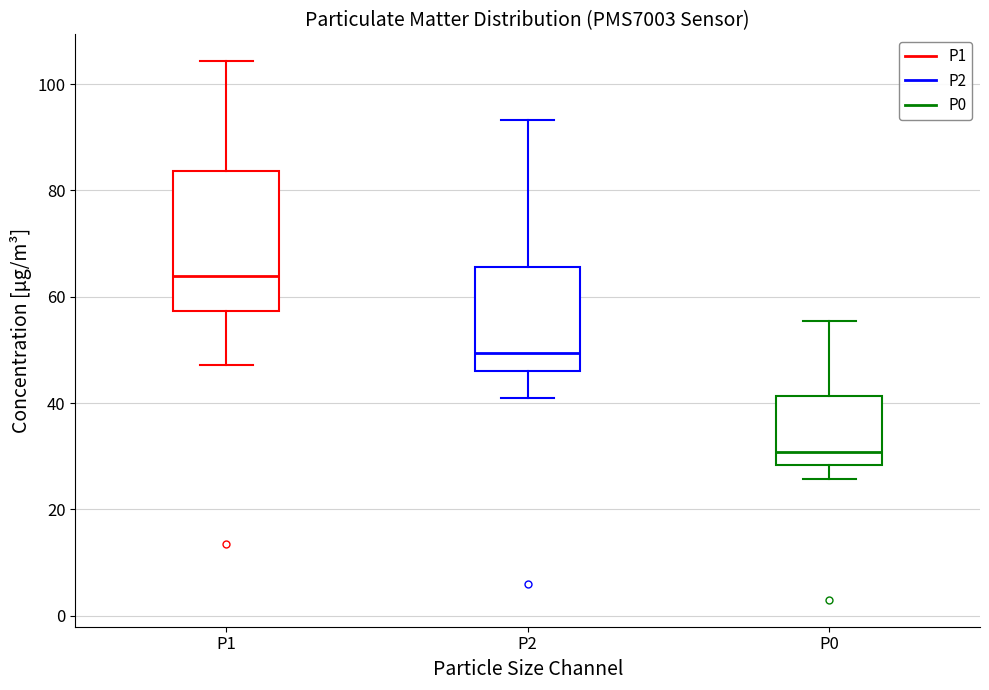

Where does the lower whisker of the box for P2 end on the y-axis? The values are not printed on the chart, so give them approximately, as read against the axis.

40